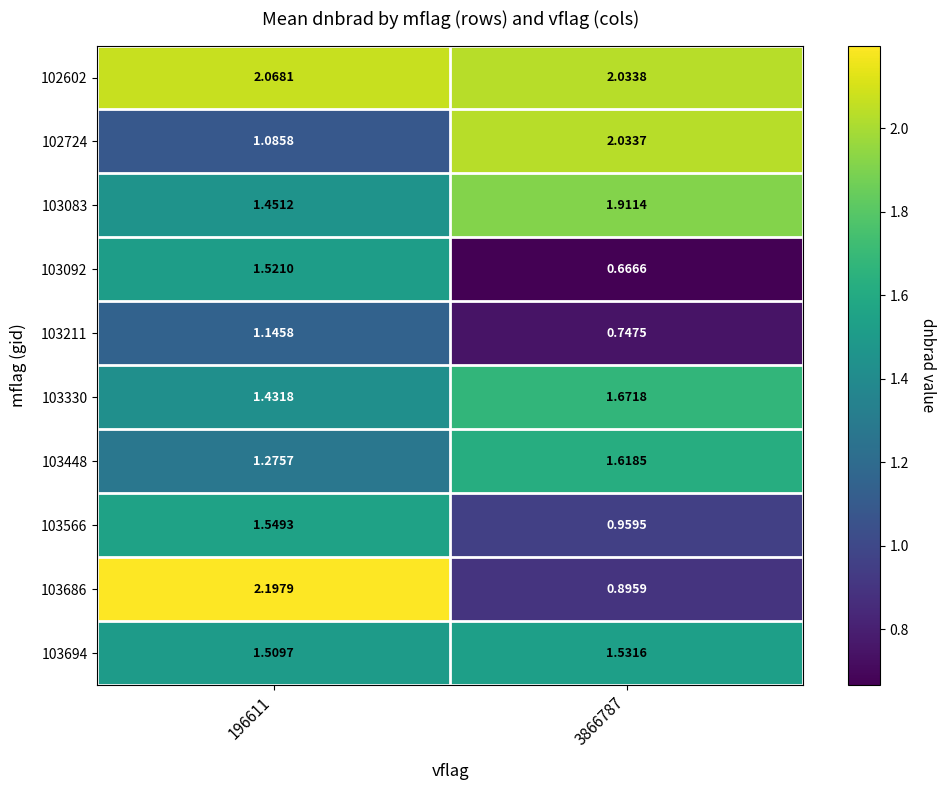

Is the value of 103448 at 196611 greater than the value of 103694 at 196611?

No